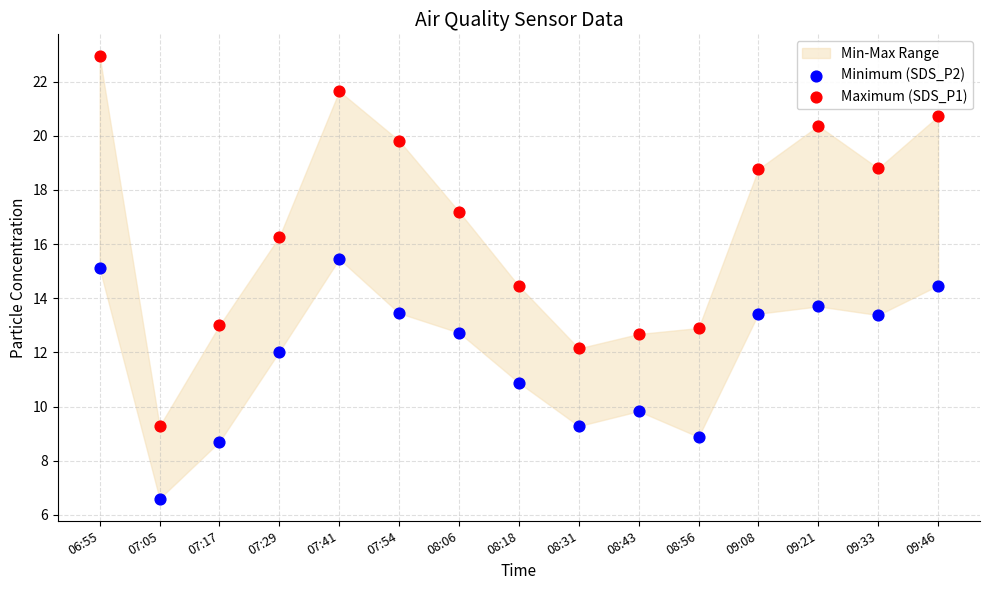

Which series has the widest spread of Y values?

Maximum (SDS_P1)